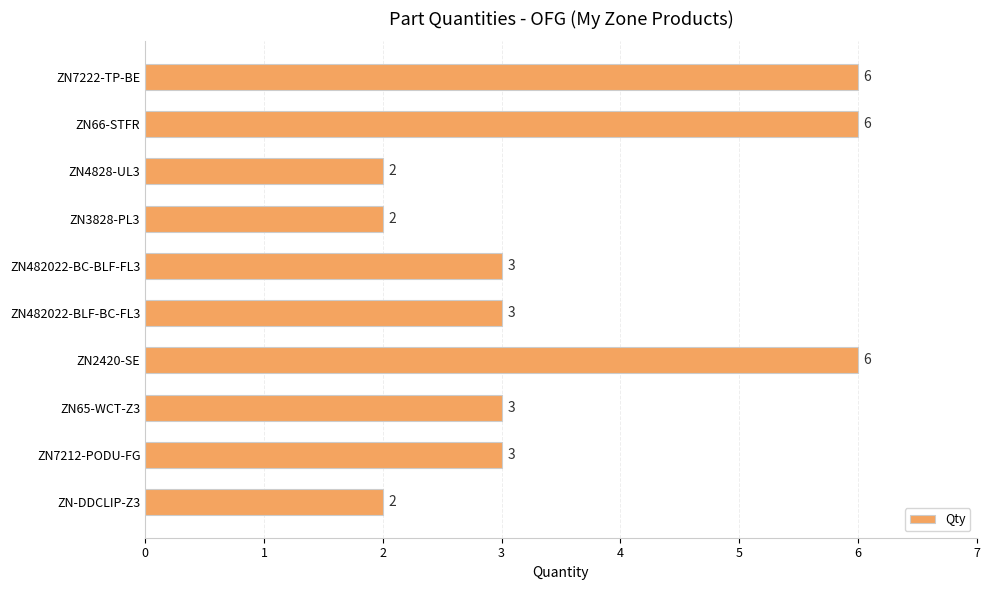

Approximately how many times larger is the value at ZN66-STFR compared to ZN3828-PL3?

3.0